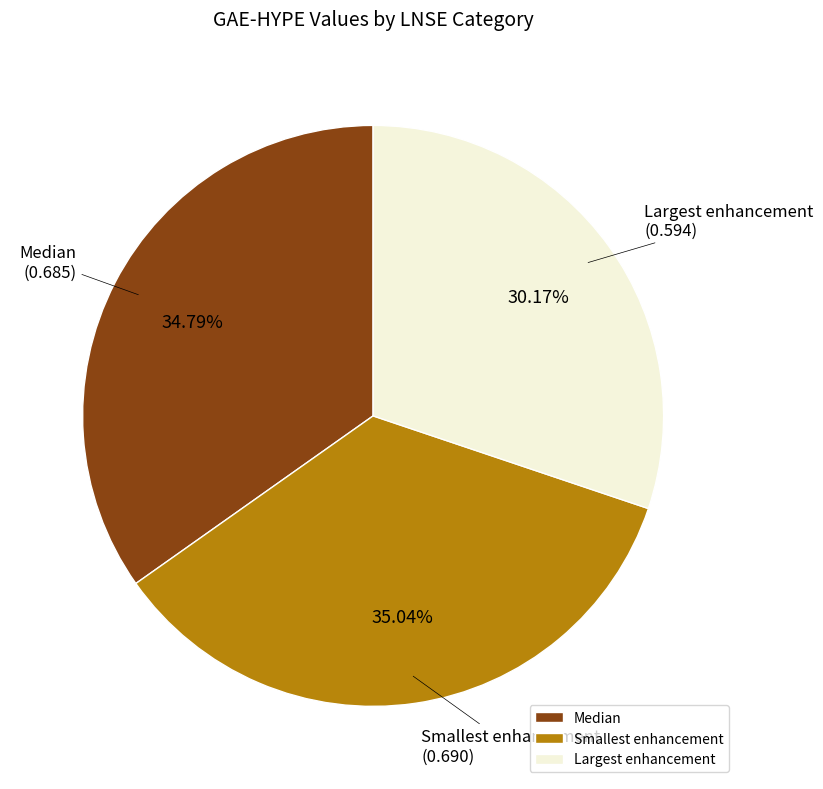

To the nearest percent, what is the difference between the largest and smallest slice percentages?

5%